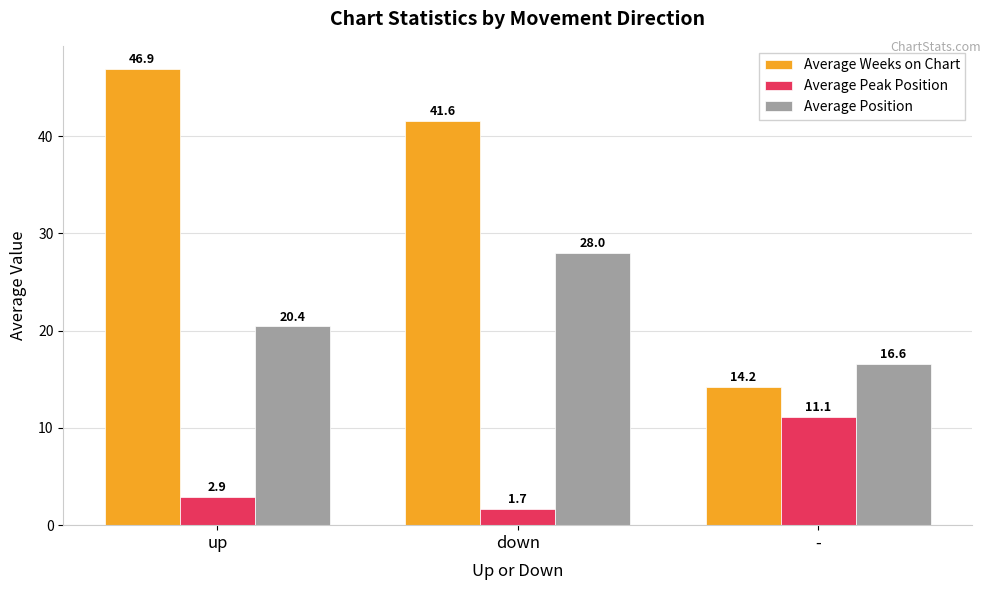

List the series in order of their overall mean, highest first.

Average Weeks on Chart, Average Position, Average Peak Position